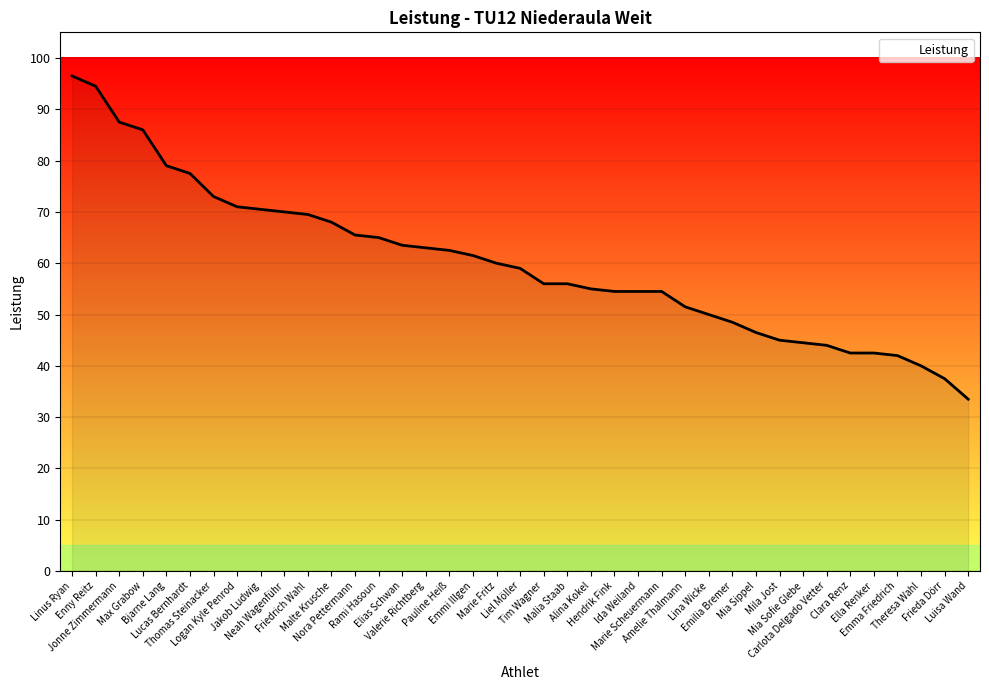

What is the greatest value displayed?

96.5